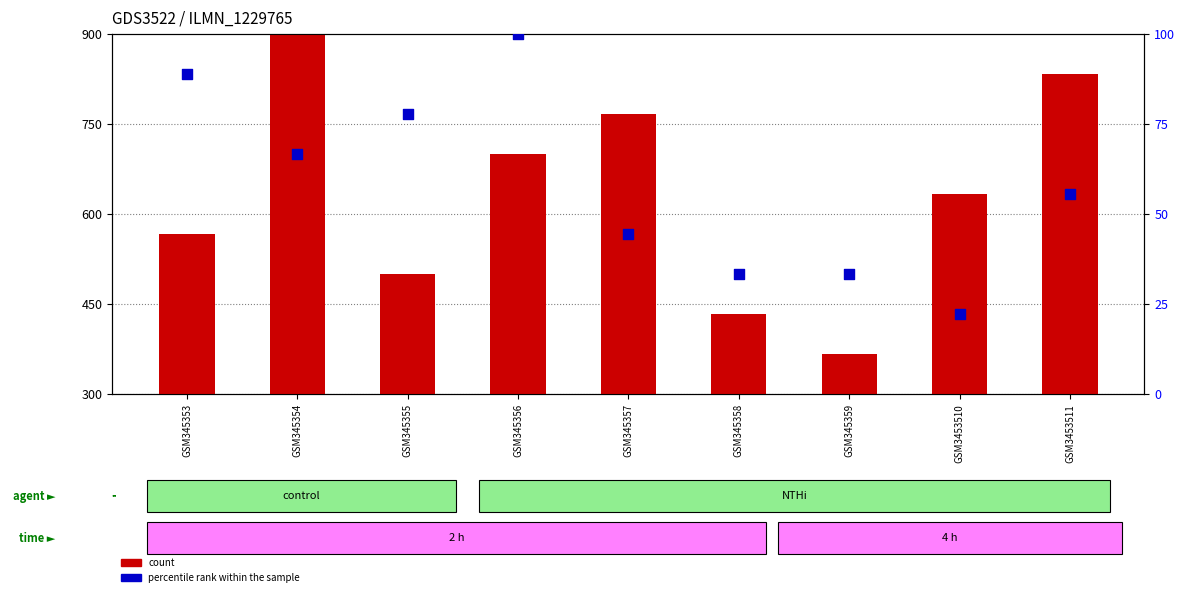

Which series contains the lowest Y value?

percentile rank within the sample